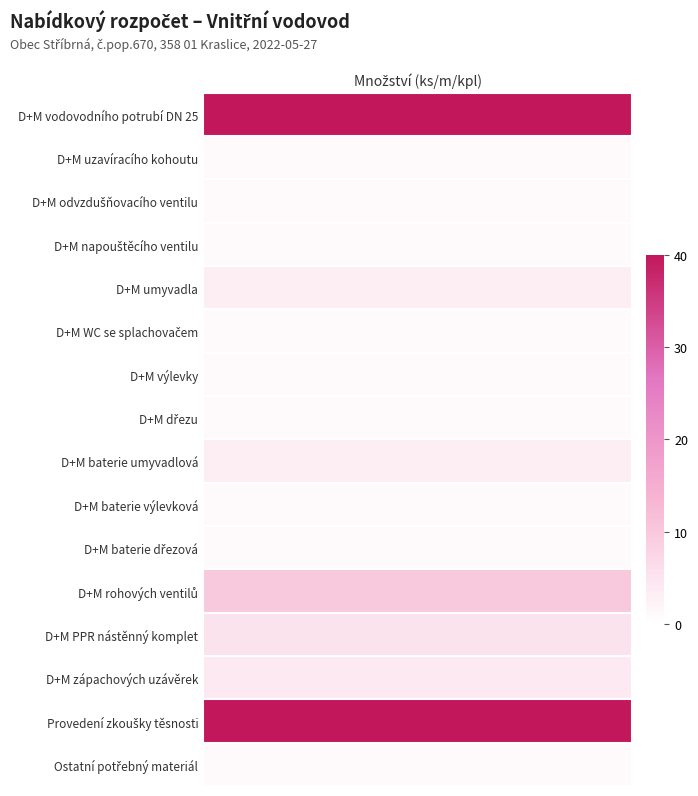

Which series has the widest spread of values?

D+M vodovodního potrubí DN 25